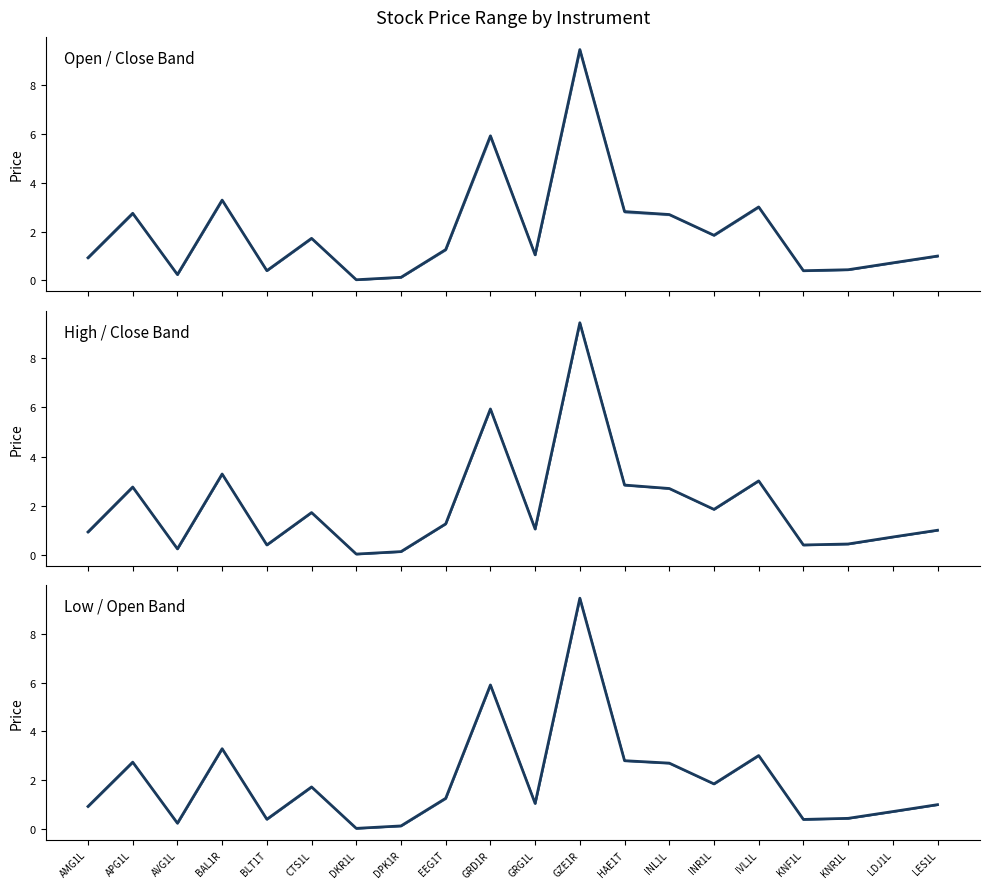

Where is Mid (Low / Open Band) nearest to the value 4?

BAL1R